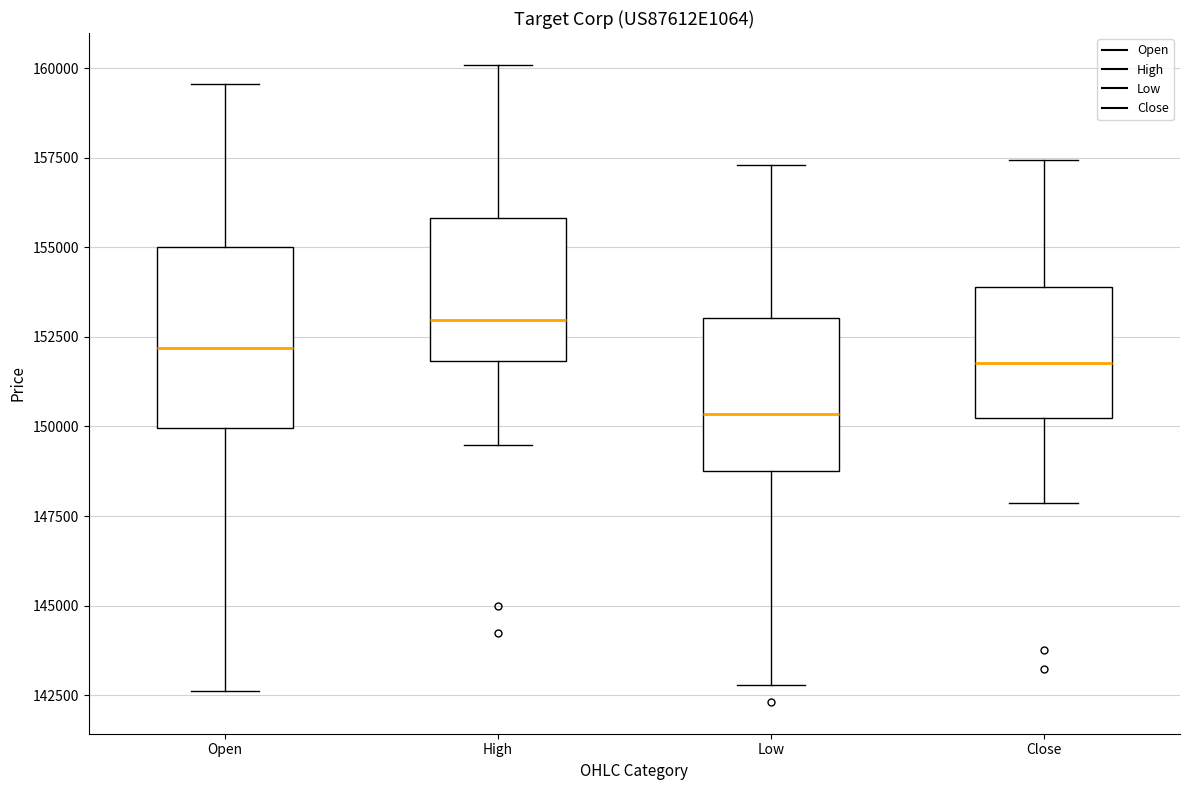

Which box's median line is the highest?

High